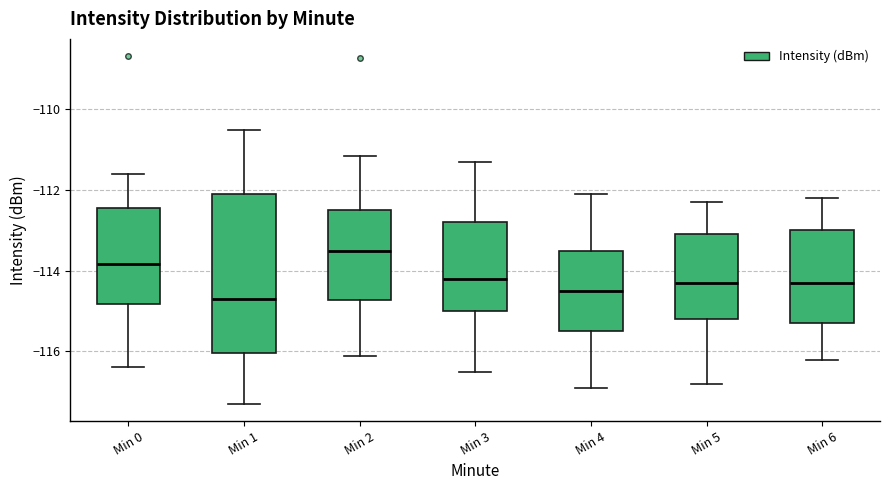

Which box has the highest median line?

Min 2